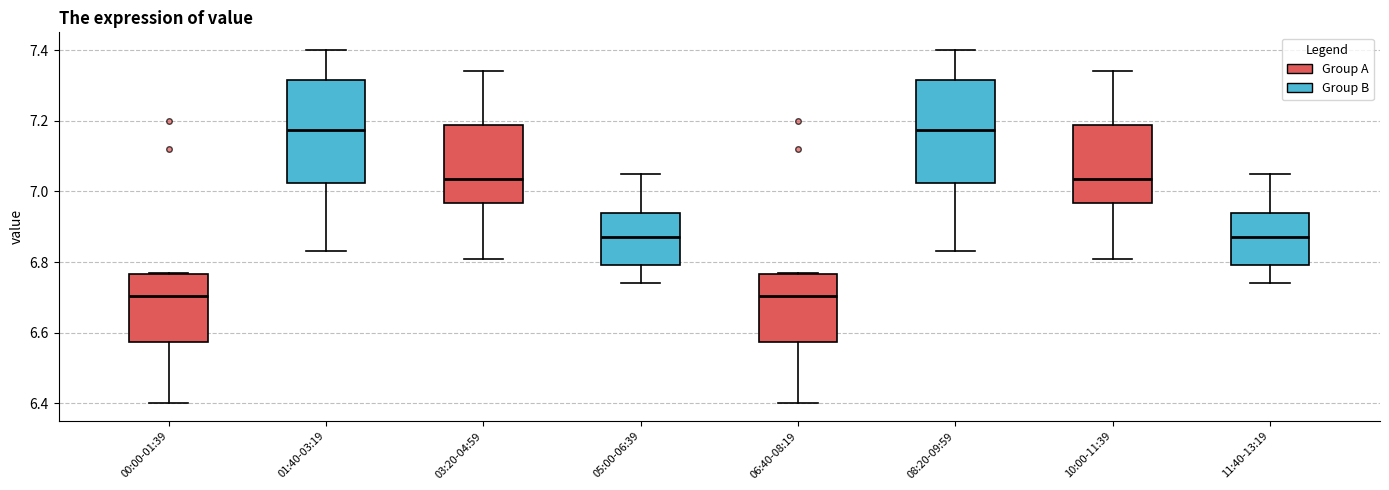

Reading left to right, read every box against the y-axis: the position of its median line, the range the box covers, and the ends of its whiskers. The values are not printed on the chart, so give them approximately, as read against the axis.

00:00-01:39: median 6.70, box 6.58 to 6.76, whiskers 6.40 to 6.78
01:40-03:19: median 7.18, box 7.02 to 7.32, whiskers 6.84 to 7.40
03:20-04:59: median 7.04, box 6.96 to 7.18, whiskers 6.82 to 7.34
05:00-06:39: median 6.88, box 6.80 to 6.94, whiskers 6.74 to 7.06
06:40-08:19: median 6.70, box 6.58 to 6.76, whiskers 6.40 to 6.78
08:20-09:59: median 7.18, box 7.02 to 7.32, whiskers 6.84 to 7.40
10:00-11:39: median 7.04, box 6.96 to 7.18, whiskers 6.82 to 7.34
11:40-13:19: median 6.88, box 6.80 to 6.94, whiskers 6.74 to 7.06